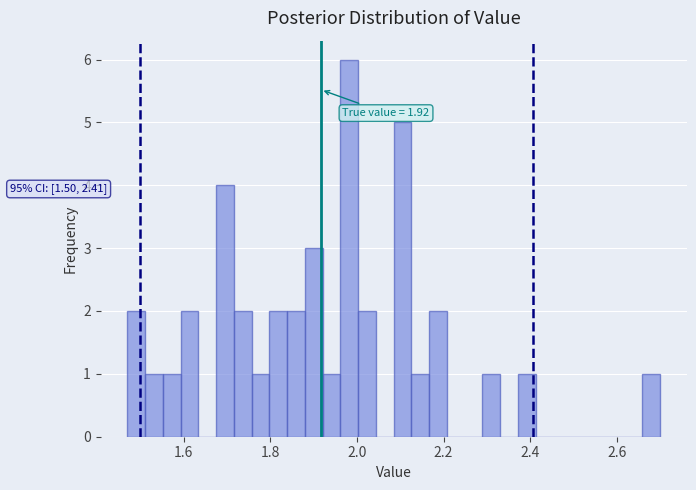

Around what value on the x-axis is the tallest bar? Give the approximate position of its centre, as read against the axis.

1.98